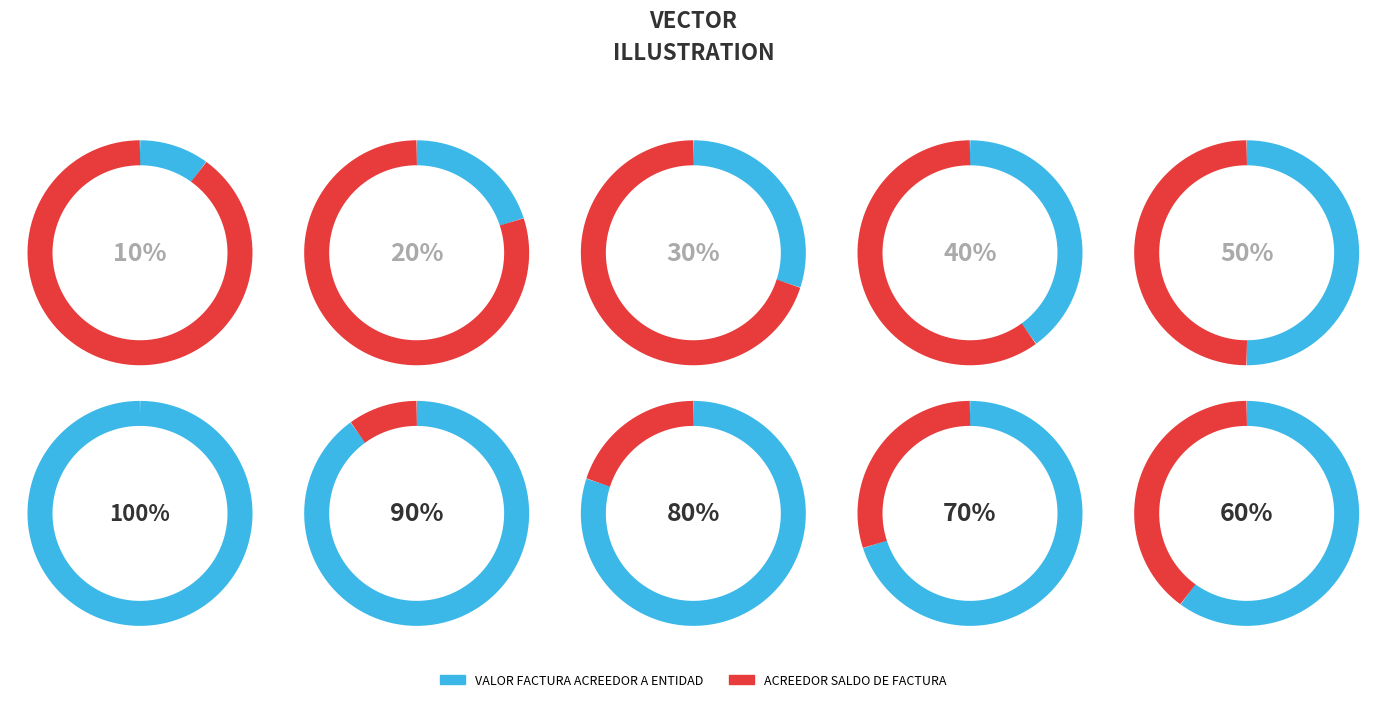

Is it true that 156 is 12% of the pie?

False